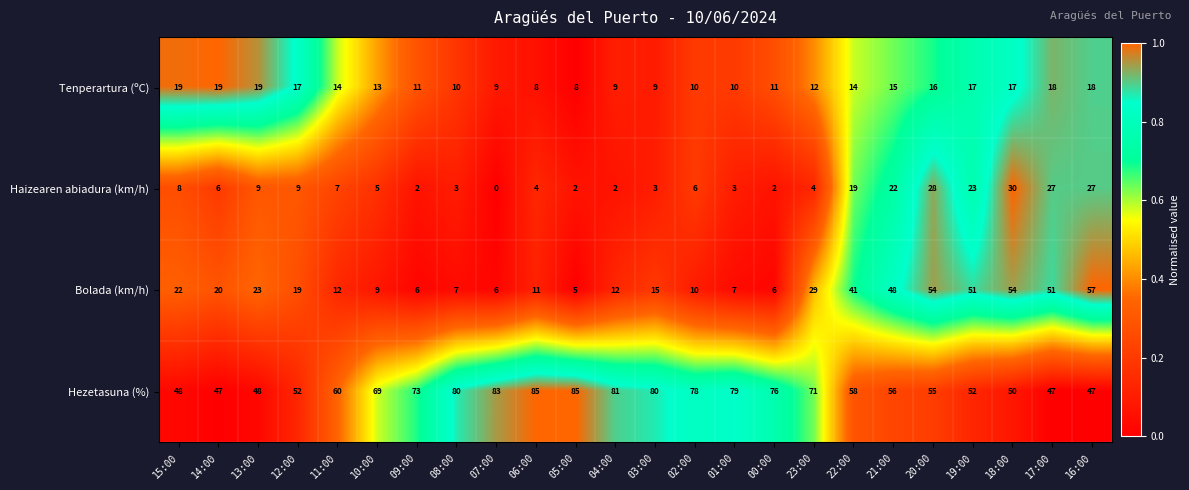

Rank the series by their maximum value, from highest to lowest.

Hezetasuna (%), Bolada (km/h), Haizearen abiadura (km/h), Tenperartura (ºC)